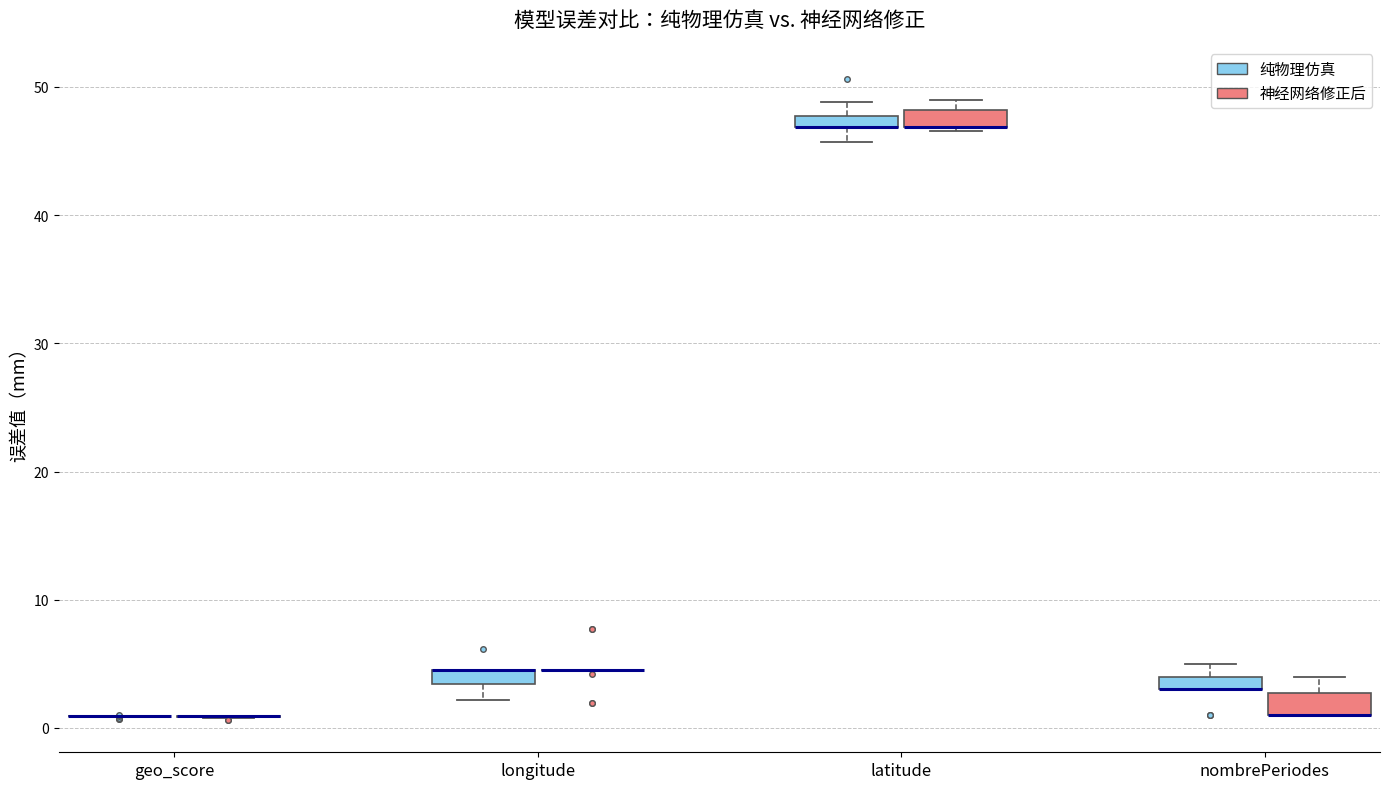

Where is the lower edge of the box for longitude (纯物理仿真) on the y-axis? The values are not printed on the chart, so give them approximately, as read against the axis.

3